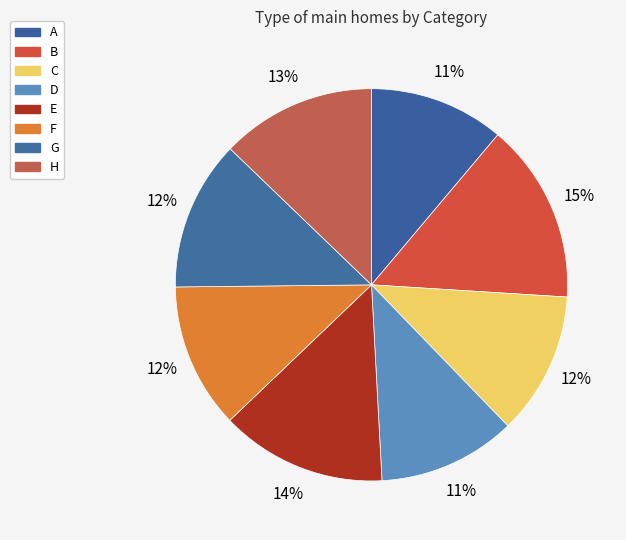

What percentage is the H slice, to the nearest percent?

13%